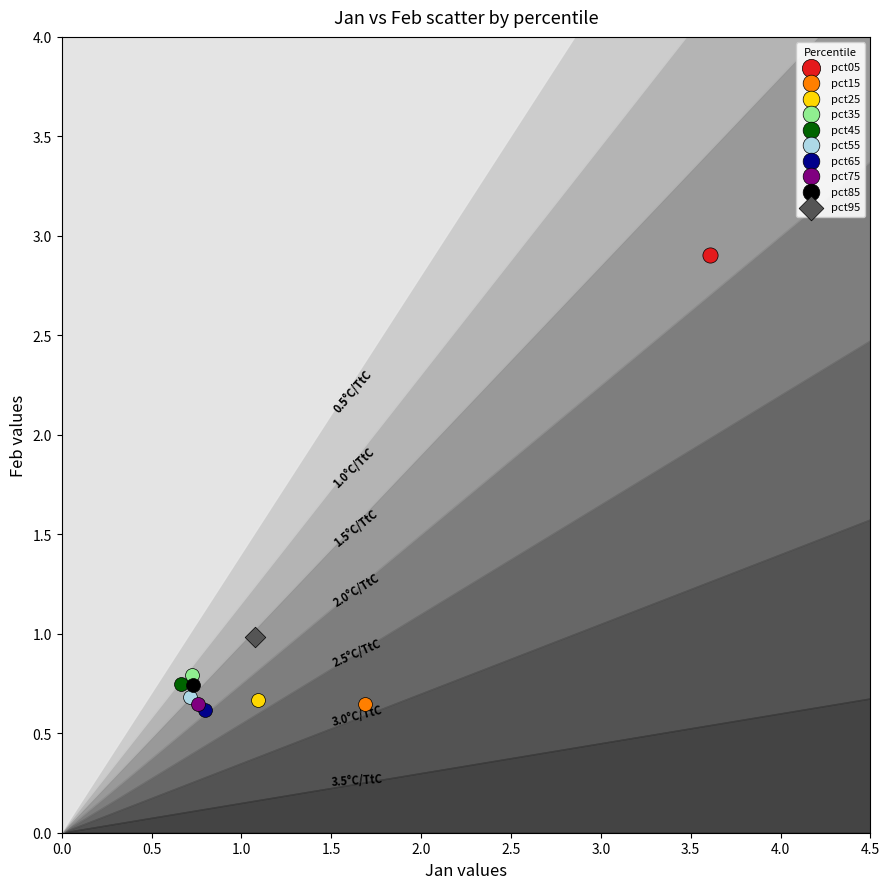

What are all the series names shown in the legend?

pct05, pct15, pct25, pct35, pct45, pct55, pct65, pct75, pct85, pct95